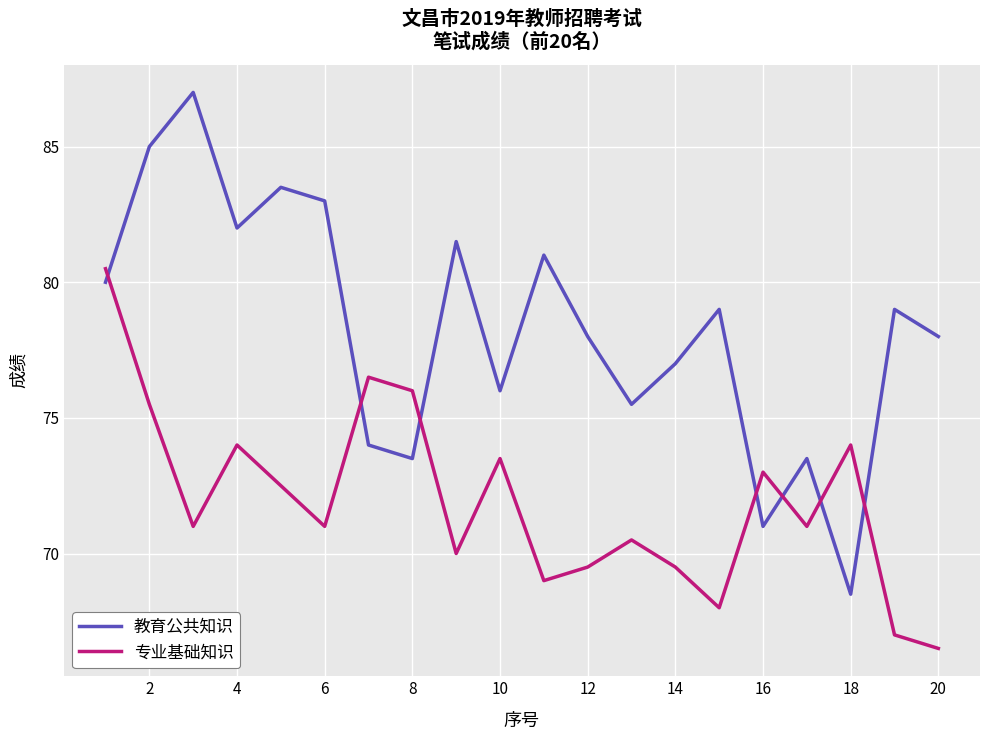

Which series has the largest total across all categories?

教育公共知识